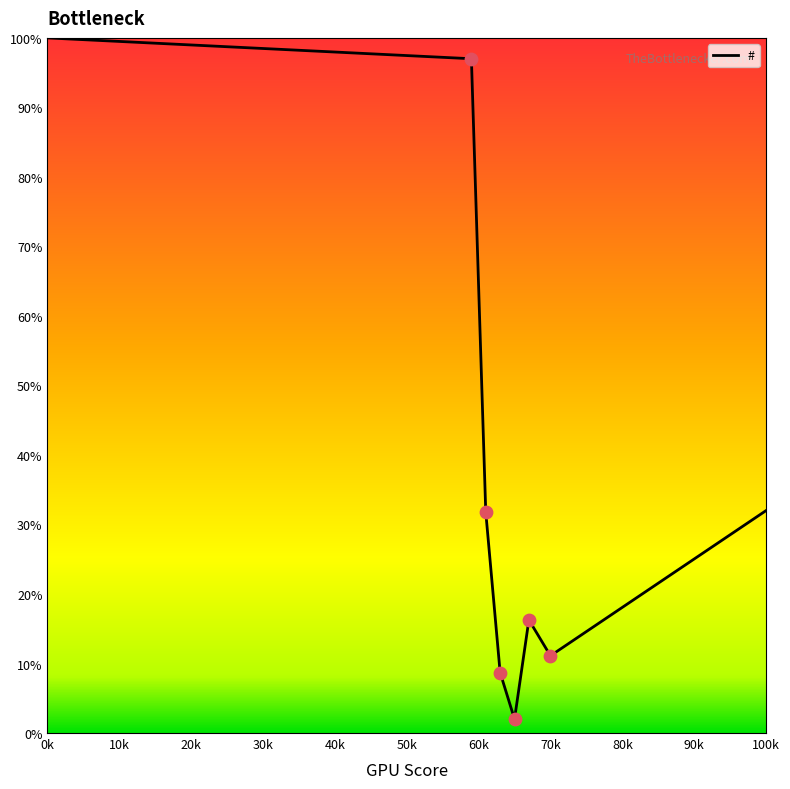

What is the greatest value displayed?

100.0